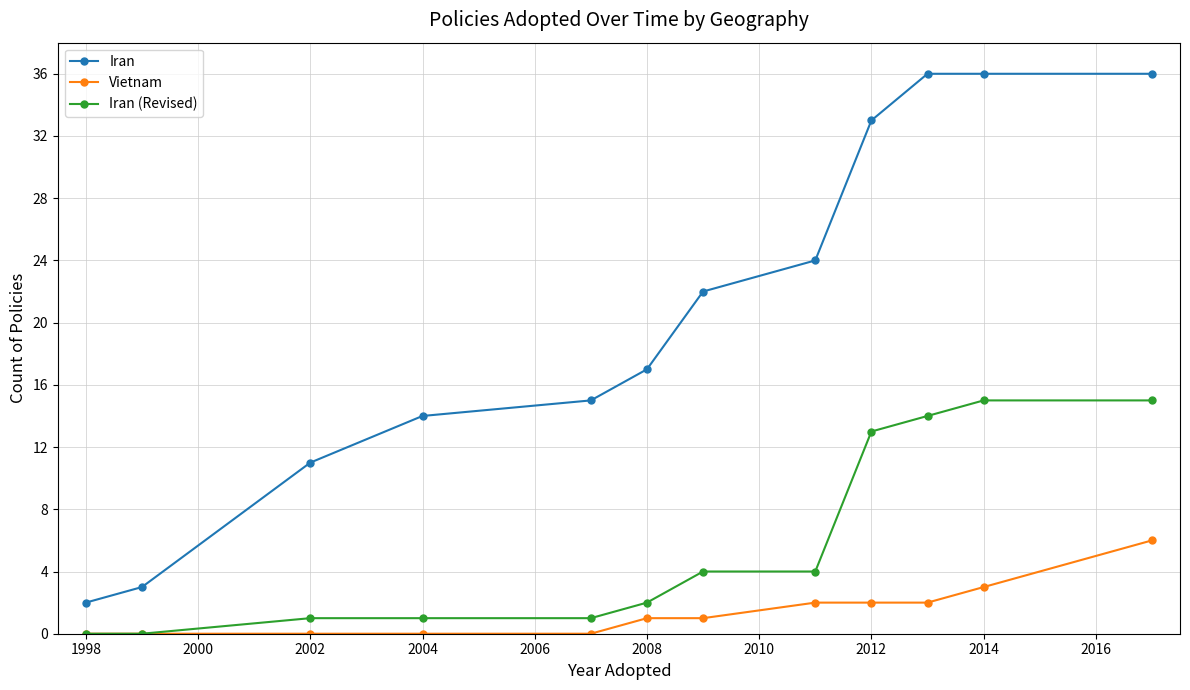

Reading left to right, what are all the values shown in this chart?

Iran: 2	3	11	14	15	17	22	24	33	36	36	36
Vietnam: 0	0	0	0	0	1	1	2	2	2	3	6
Iran (Revised): 0	0	1	1	1	2	4	4	13	14	15	15